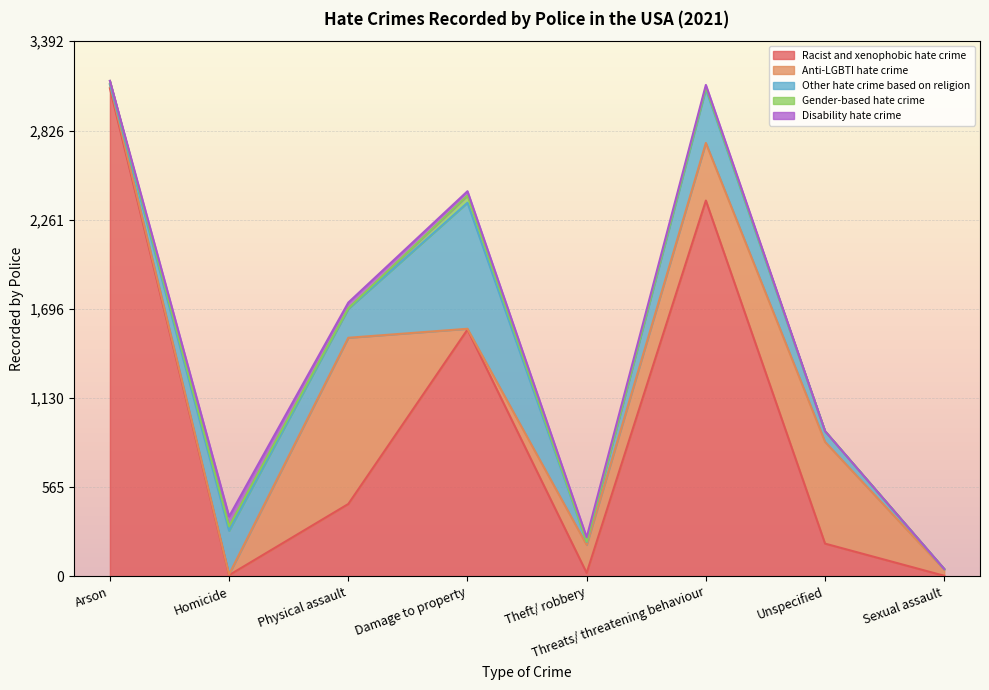

Reading right to left, extract all data points from this chart.

Racist and xenophobic hate crime: Sexual assault=3	Unspecified=207	Threats/ threatening behaviour=2382	Theft/ robbery=21	Damage to property=1564	Physical assault=458	Homicide=7	Arson=3094
Anti-LGBTI hate crime: Sexual assault=39	Unspecified=645	Threats/ threatening behaviour=365	Theft/ robbery=178	Damage to property=5	Physical assault=1054	Homicide=5	Arson=23
Other hate crime based on religion: Sexual assault=4	Unspecified=68	Threats/ threatening behaviour=341	Theft/ robbery=19	Damage to property=799	Physical assault=183	Homicide=276	Arson=4
Gender-based hate crime: Sexual assault=0	Unspecified=0	Threats/ threatening behaviour=11	Theft/ robbery=3	Damage to property=46	Physical assault=4	Homicide=29	Arson=19
Disability hate crime: Sexual assault=0	Unspecified=0	Threats/ threatening behaviour=16	Theft/ robbery=26	Damage to property=27	Physical assault=36	Homicide=62	Arson=1